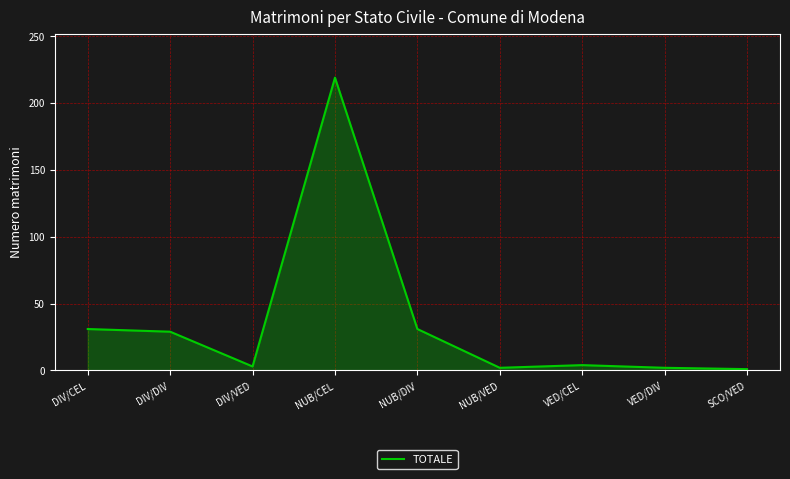

The value at NUB/CEL is 136. True or false?

False